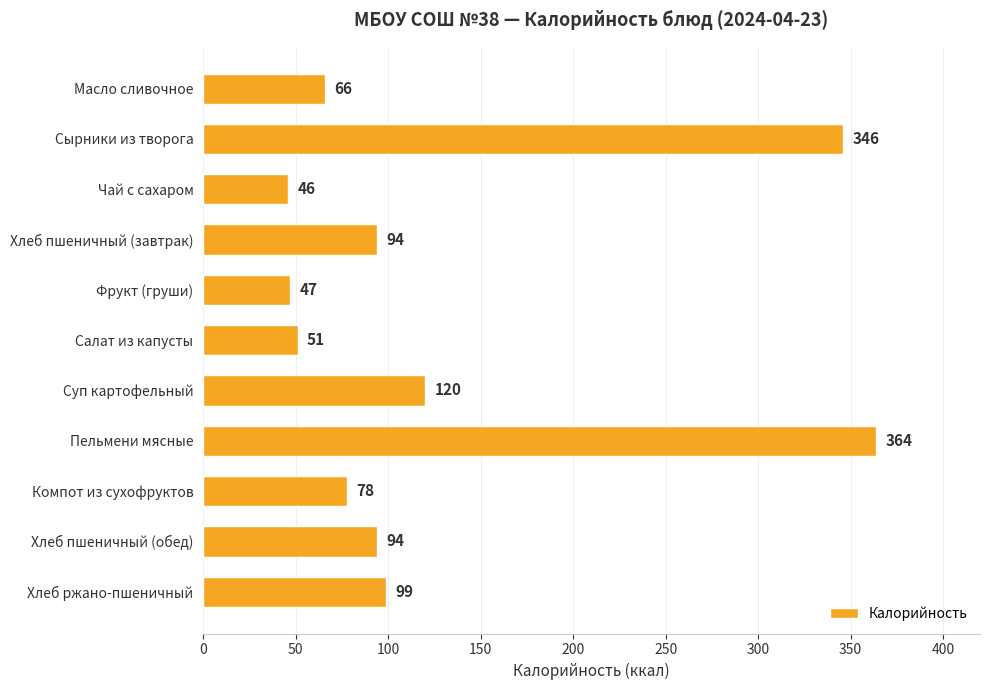

What is the label of the 10th bar from the bottom?

Сырники из творога